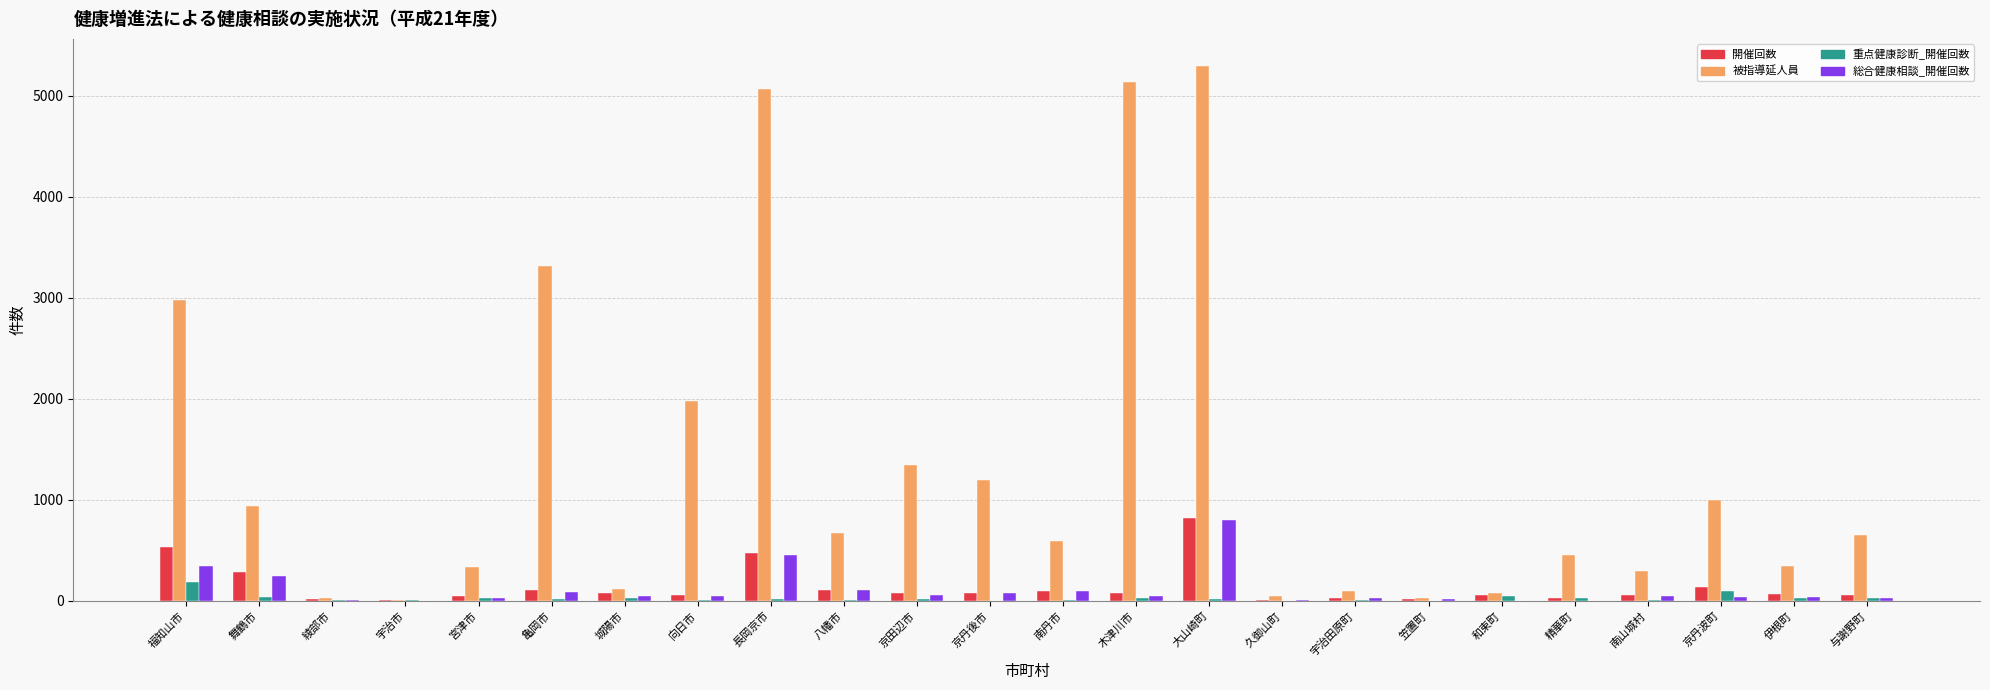

Are the bars grouped side by side (vs. stacked)?

Yes